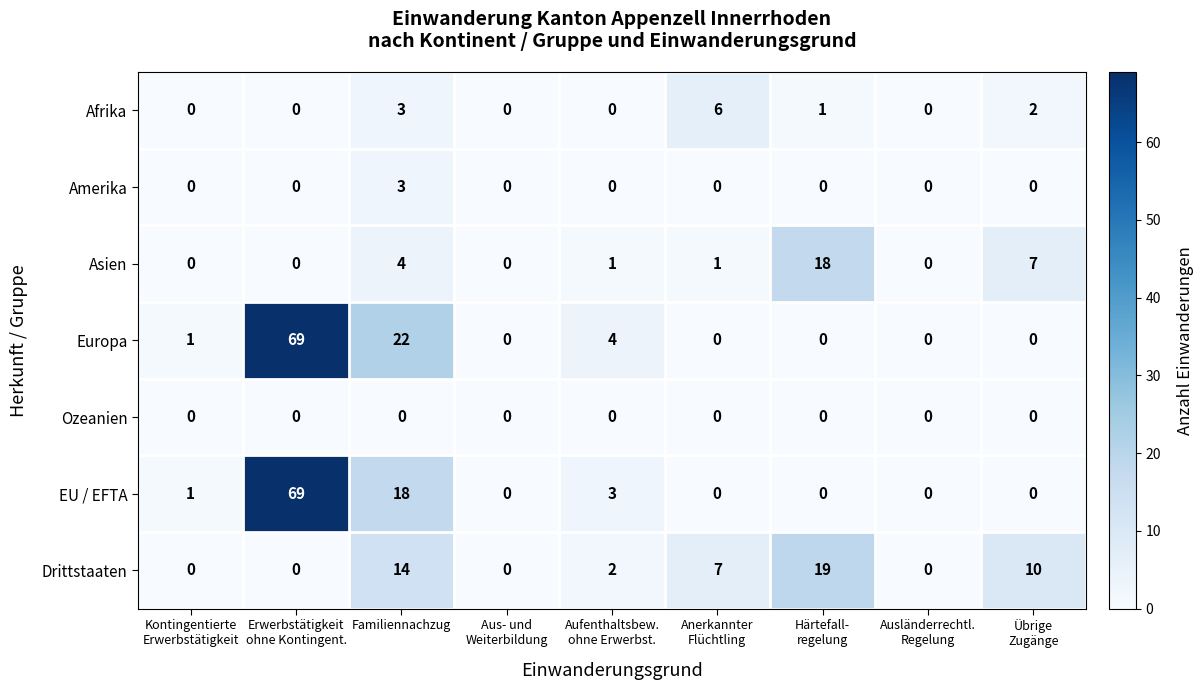

What is the sum of all Europa values?

96